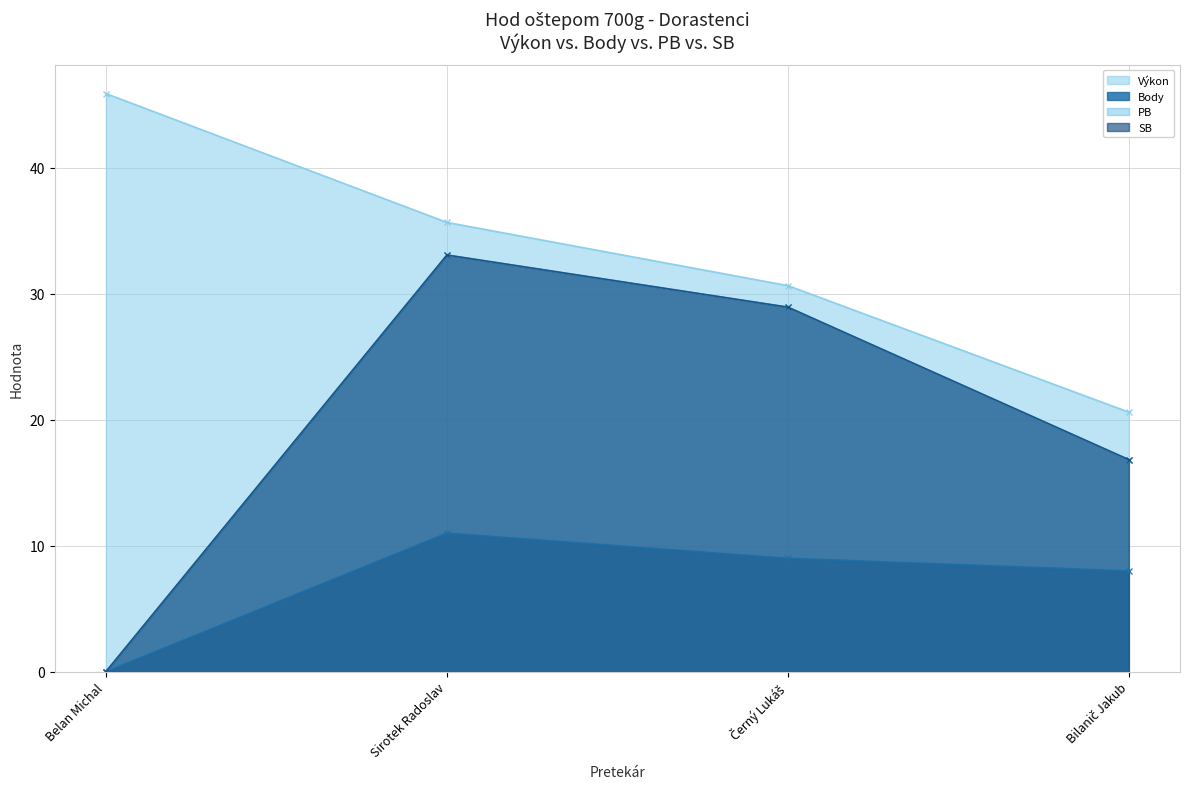

What is the difference between the highest and lowest values at Bilanič Jakub?

12.6